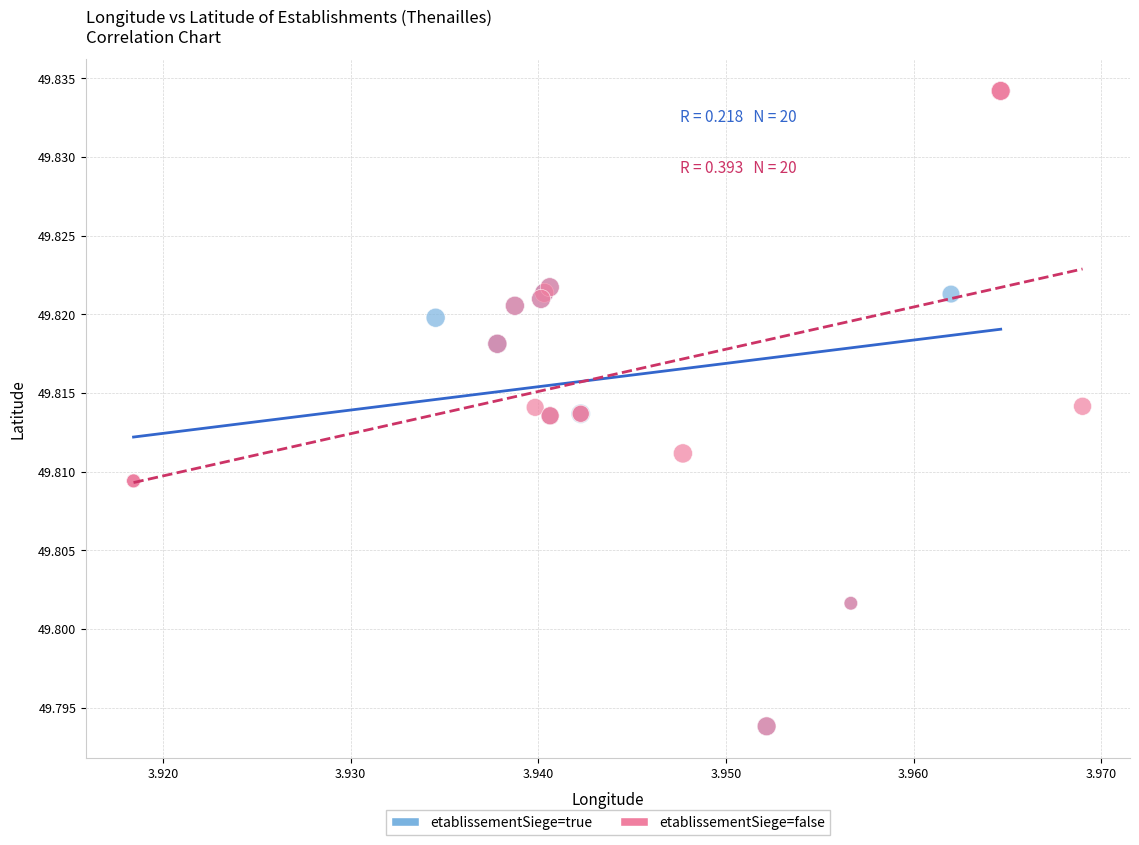

What are all the series names shown in the legend?

etablissementSiege=true, etablissementSiege=false